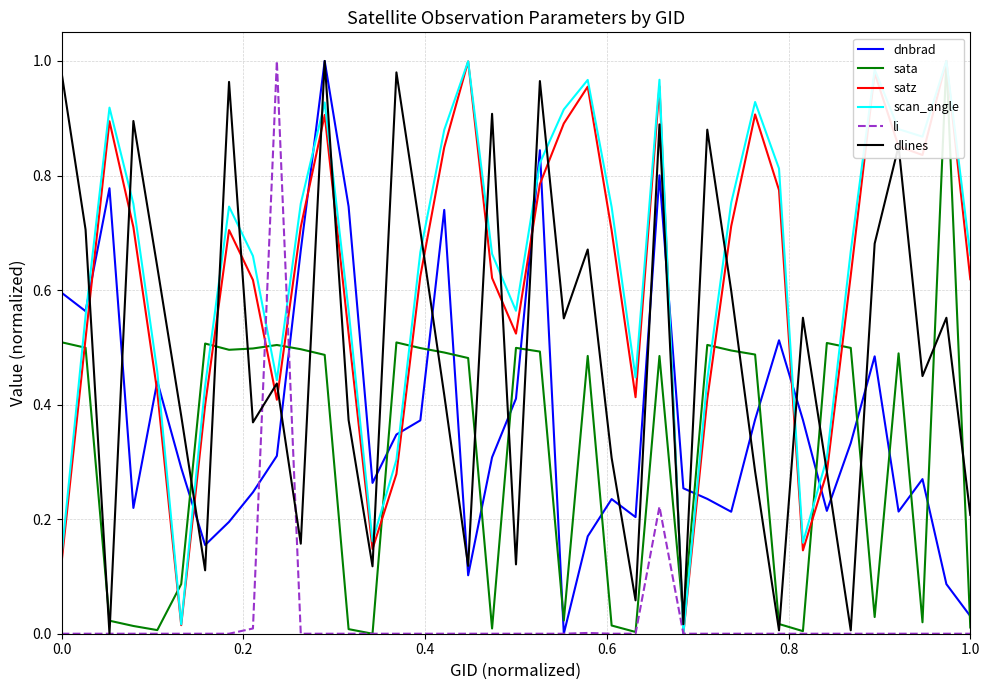

What are all the series names shown in the legend?

dnbrad, sata, satz, scan_angle, li, dlines